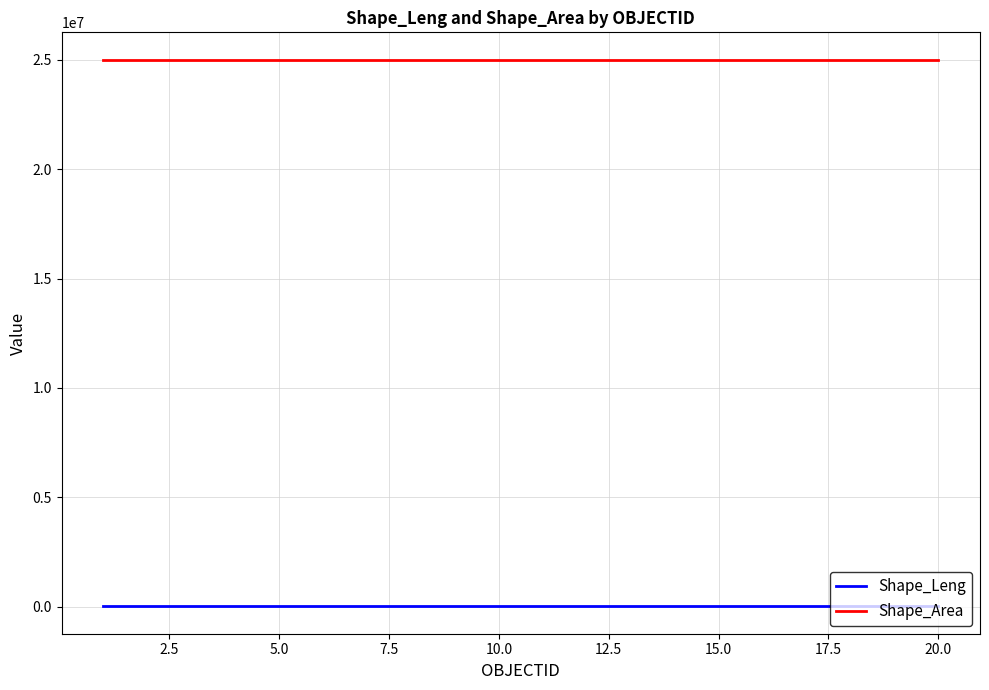

Which series has the largest total across all categories?

Shape_Area